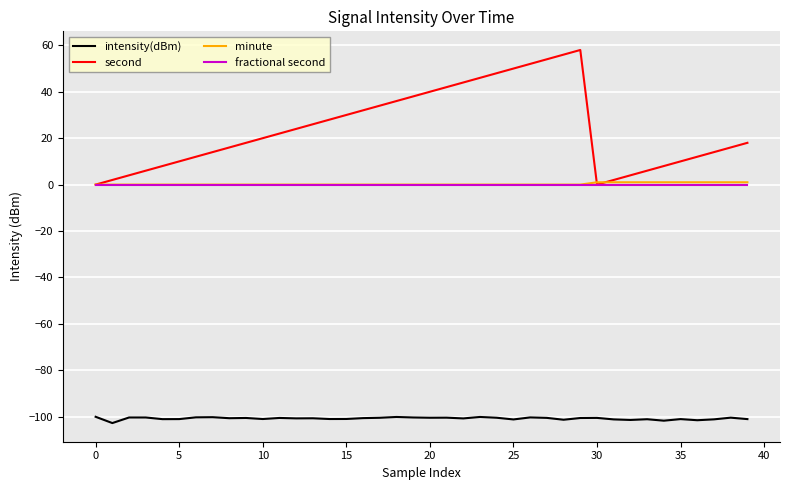

What is the maximum value shown in the chart?

58.0